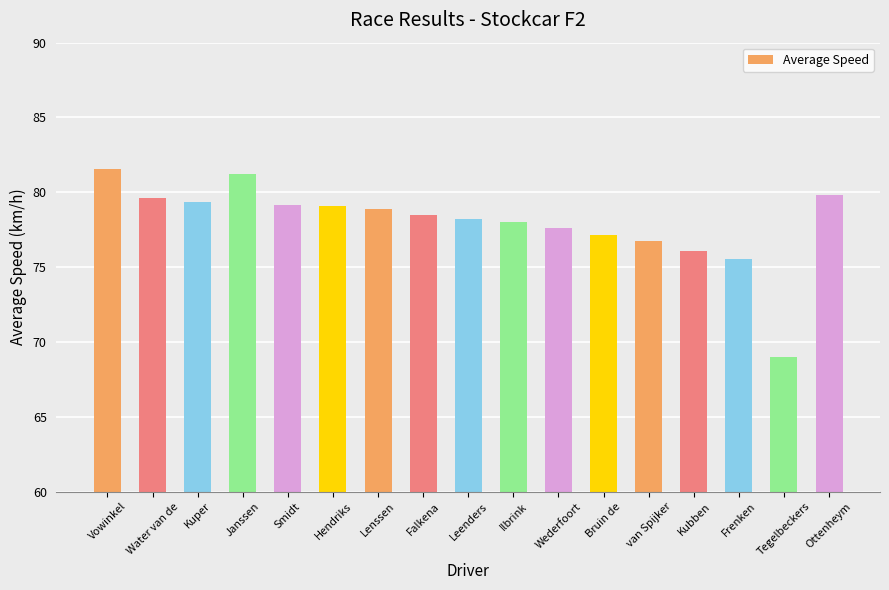

What is the difference between the values at van Spijker and Kubben?

0.7